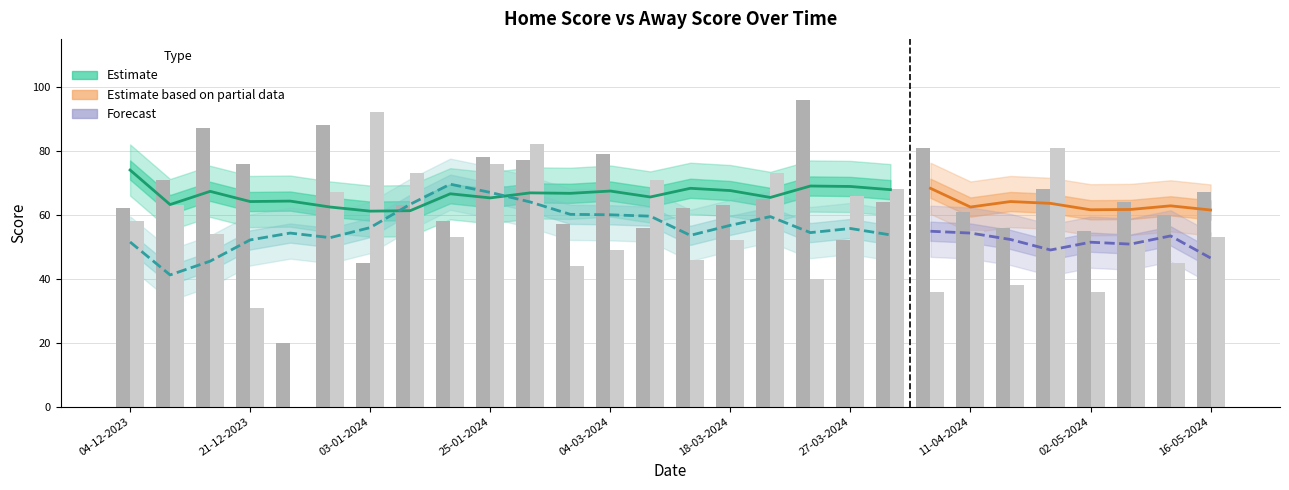

How many categories are shown in the chart?

28